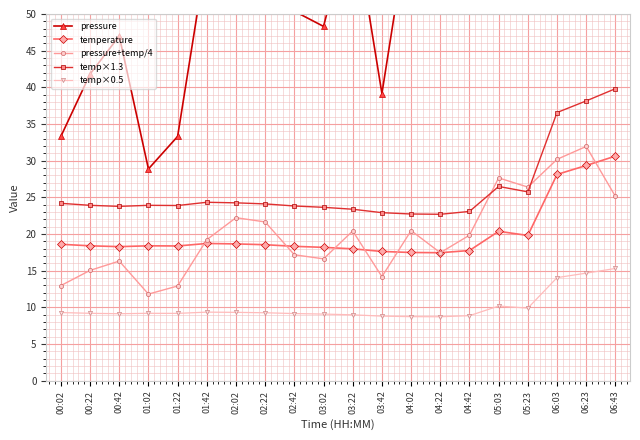

At 02:02, list the series in order from largest to smallest.

pressure, temp×1.3, pressure+temp/4, temperature, temp×0.5